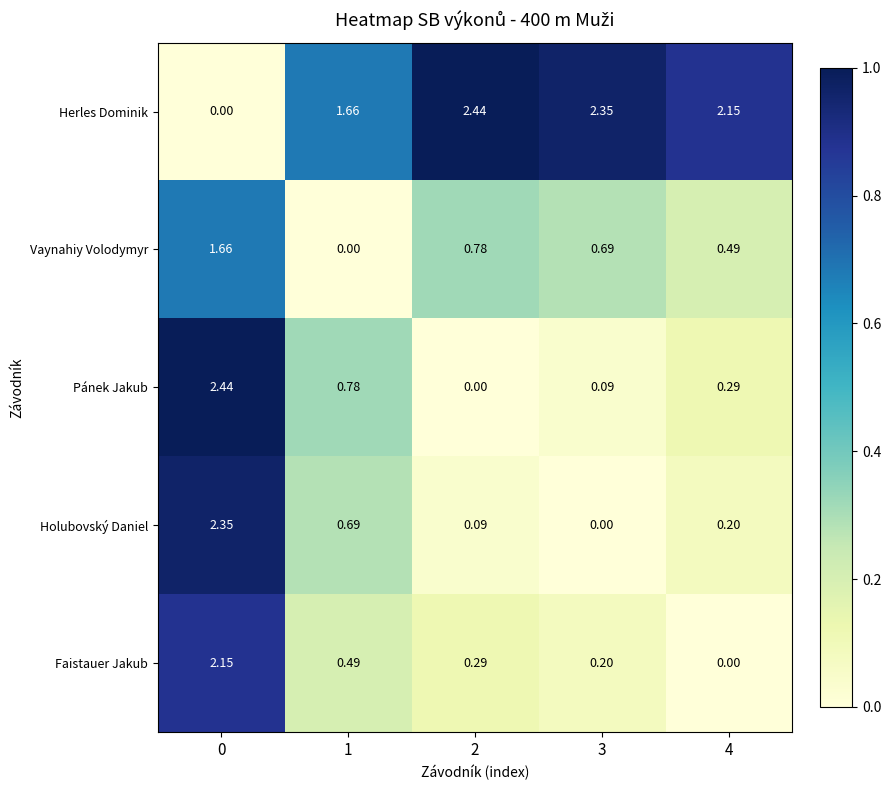

Is the value of Herles Dominik at 3 greater than the value of Vaynahiy Volodymyr at 1?

Yes